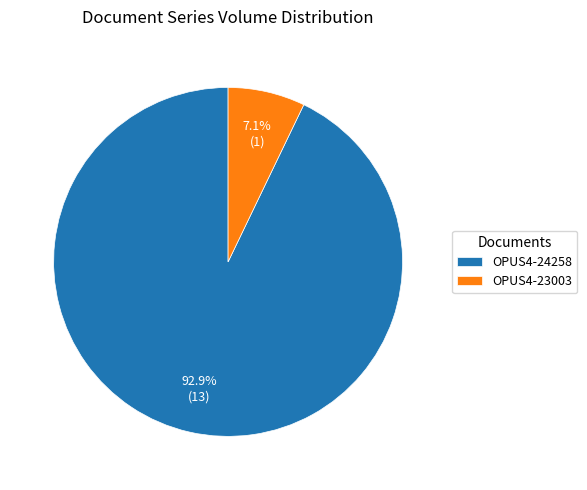

To the nearest percent, what is the combined percentage of OPUS4-24258 and OPUS4-23003?

100%